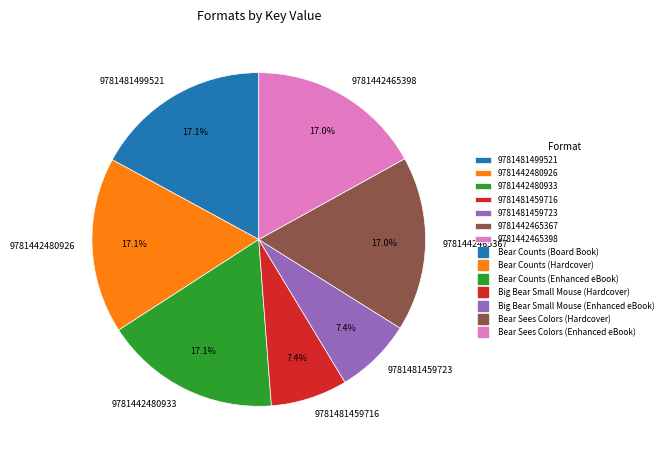

Combined, do 9781442480933 and 9781442465367 account for over 50%?

No